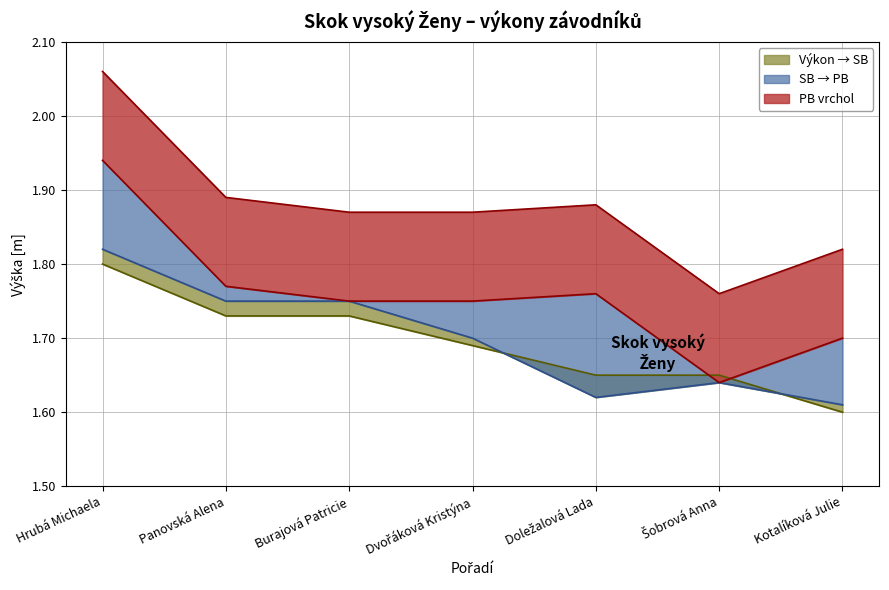

At which label does SB reach its minimum?

Kotalíková Julie